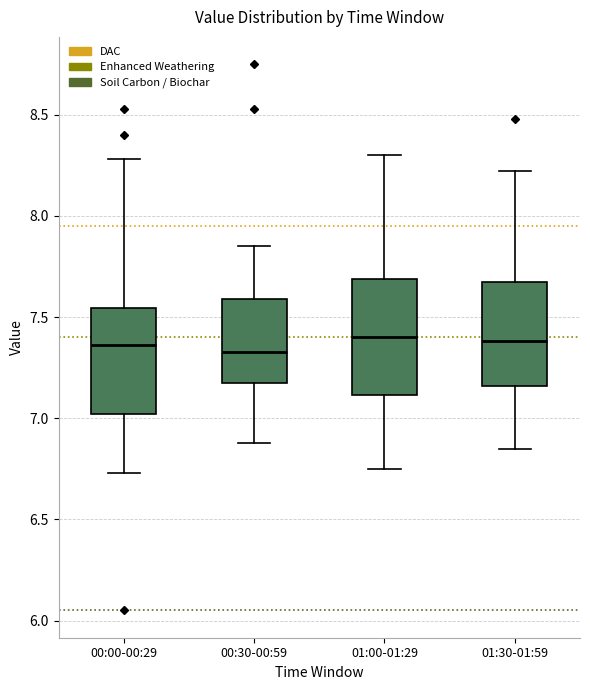

Comparing the boxes themselves (not the whiskers), which one is the tallest?

01:00-01:29